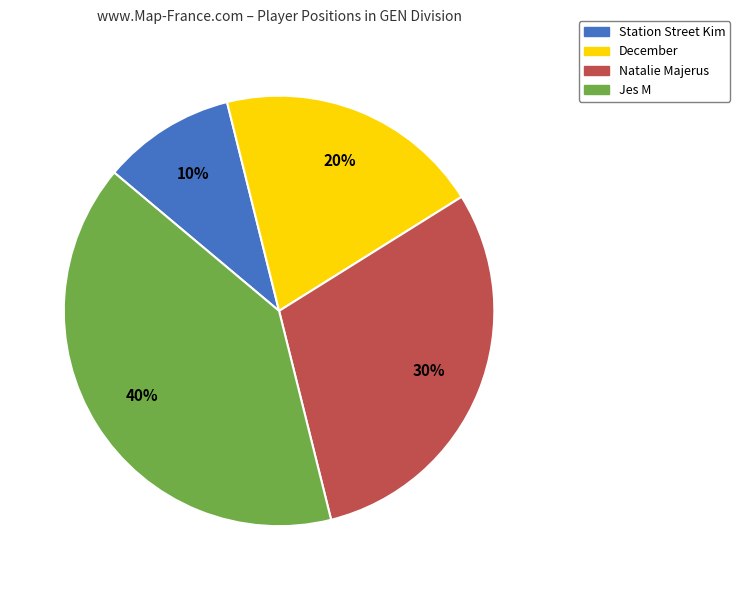

Combined, do Jes M and December account for over 50%?

Yes